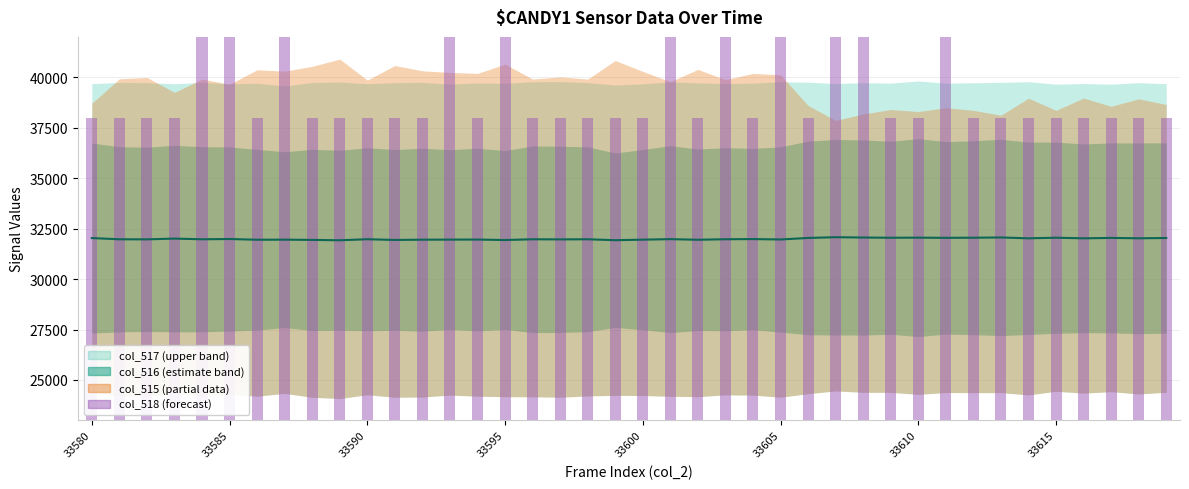

Does the chart contain any negative values?

No